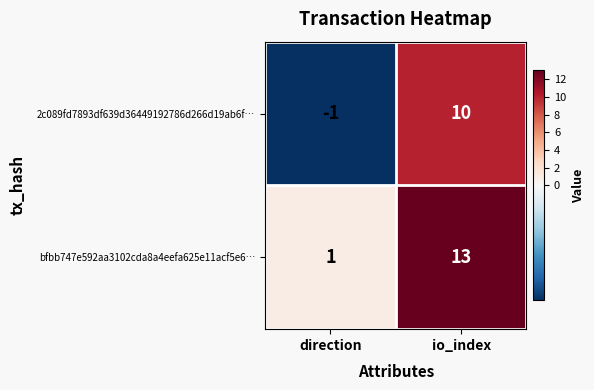

Which series has the largest range (max minus min)?

bfbb747e592aa3102cda8a4eefa625e11acf5e6…